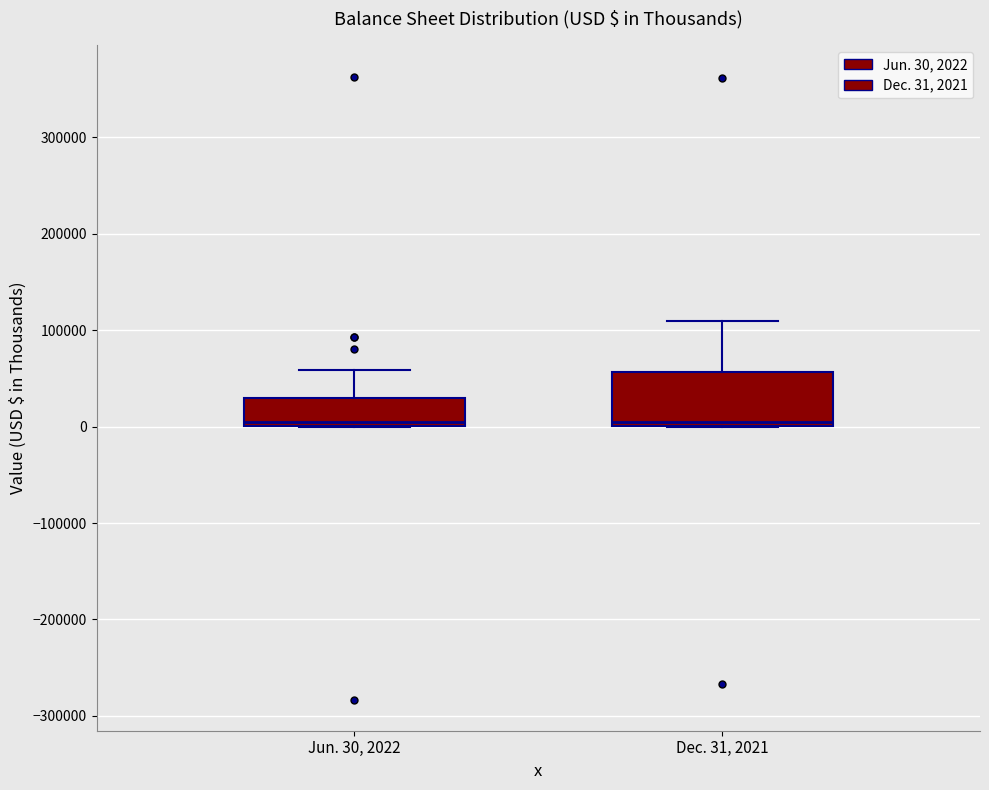

Reading left to right, transcribe this box plot: for each box, give where its median line is, the range the box spans, and where its two whiskers end, as read against the y-axis. The values are not printed on the chart, so give them approximately, as read against the axis.

Jun. 30, 2022: median 0 (just above the box's lower edge), box 0 to 30000, whiskers 0 to 60000
Dec. 31, 2021: median 0 (just above the box's lower edge), box 0 to 60000, whiskers 0 to 110000